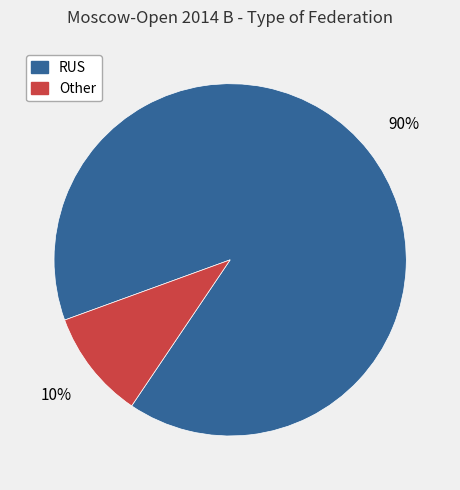

To the nearest percent, what percentage of the pie is Other?

10%